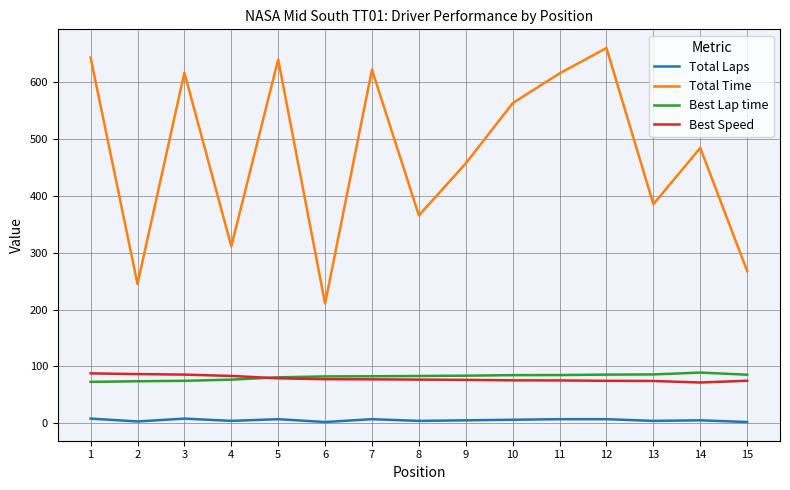

Which series has the widest spread of values?

Total Time